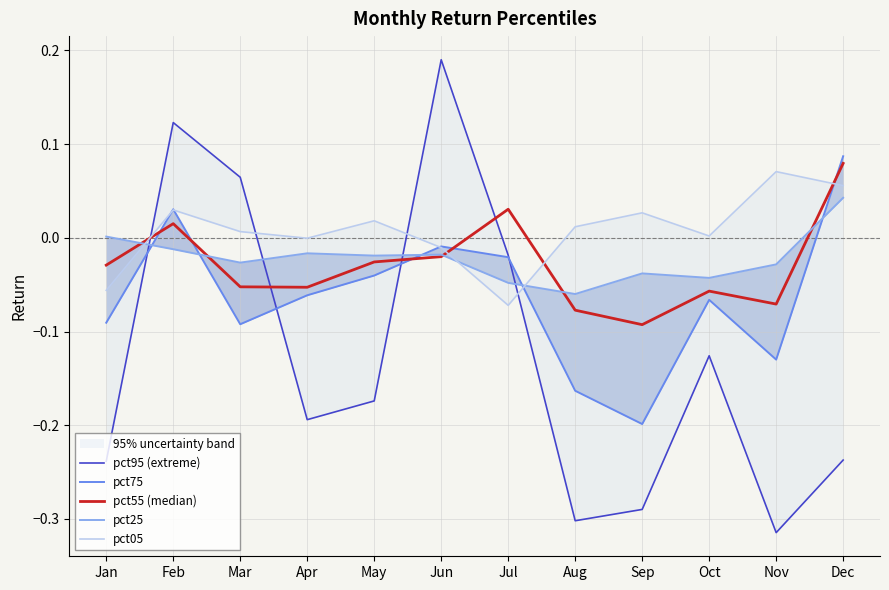

True or false: pct55 (median) has more than 2 interior local peaks.

True